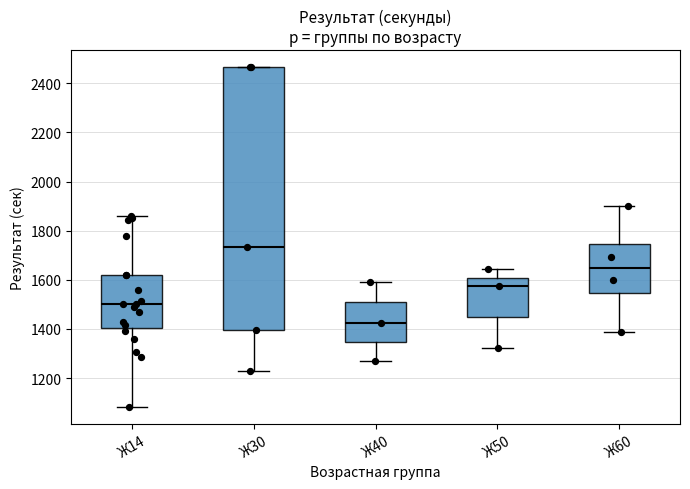

Reading left to right, transcribe this box plot: for each box, give where its median line is, the range the box spans, and where its two whiskers end, as read against the y-axis. The values are not printed on the chart, so give them approximately, as read against the axis.

Ж14: median 1500, box 1400 to 1620, whiskers 1080 to 1860
Ж30: median 1740, box 1400 to 2460, whiskers 1220 to 2460
Ж40: median 1420, box 1340 to 1500, whiskers 1260 to 1600
Ж50: median 1580, box 1440 to 1600, whiskers 1320 to 1640
Ж60: median 1640, box 1540 to 1740, whiskers 1380 to 1900